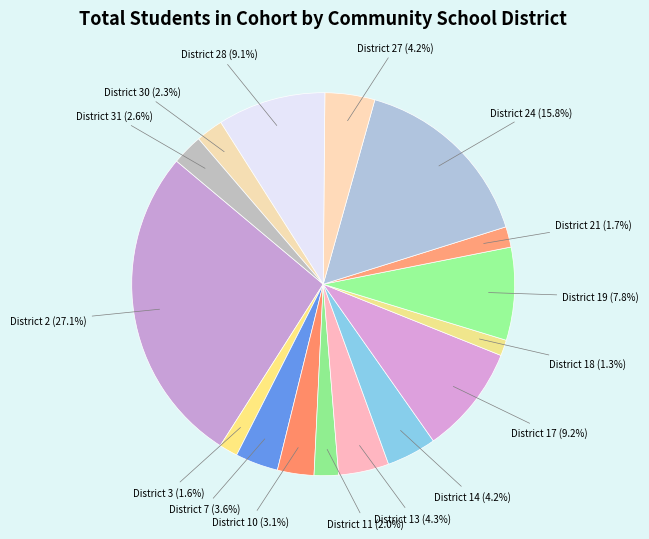

How many slices are in this pie chart?

16